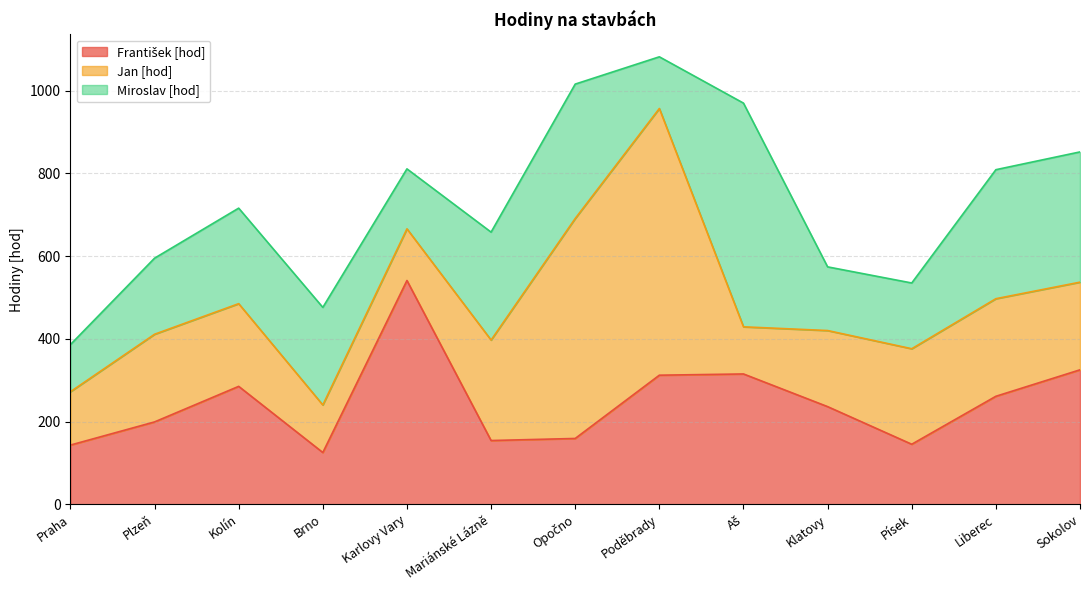

Which series has the largest total across all categories?

František [hod]